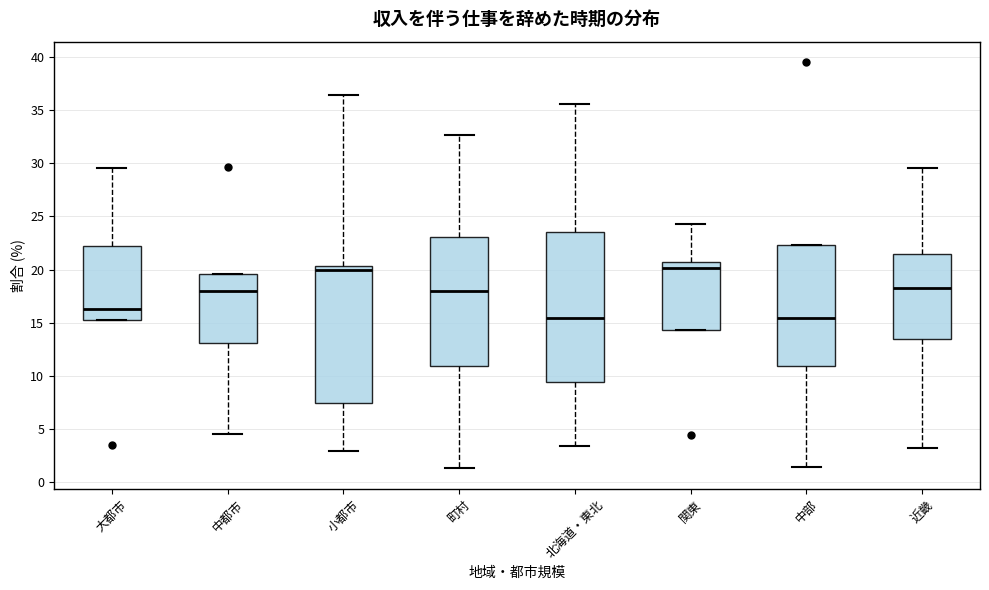

Reading left to right, transcribe this box plot: for each box, give where its median line is, the range the box spans, and where its two whiskers end, as read against the y-axis. The values are not printed on the chart, so give them approximately, as read against the axis.

大都市: median 16.5, box 15.5 to 22.0, whiskers 15.5 to 29.5
中都市: median 18.0, box 13.0 to 19.5, whiskers 4.5 to 19.5
小都市: median 20.0, box 7.5 to 20.5, whiskers 3.0 to 36.5
町村: median 18.0, box 11.0 to 23.0, whiskers 1.5 to 32.5
北海道・東北: median 15.5, box 9.5 to 23.5, whiskers 3.5 to 35.5
関東: median 20.0, box 14.5 to 20.5, whiskers 14.5 to 24.0
中部: median 15.5, box 11.0 to 22.5, whiskers 1.5 to 22.5
近畿: median 18.5, box 13.5 to 21.5, whiskers 3.0 to 29.5